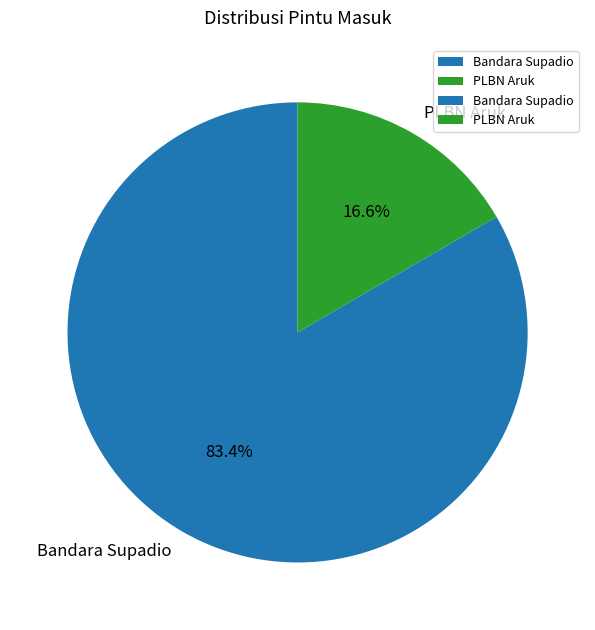

True or false: Bandara Supadio accounts for 73% of the total.

False